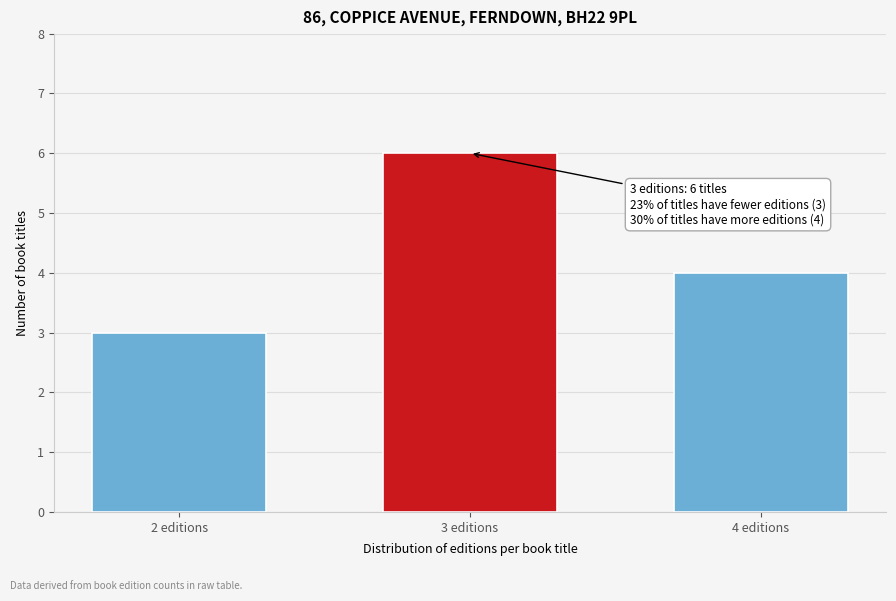

Reading right to left, list all the values displayed in this chart.

4 editions=4	3 editions=6	2 editions=3